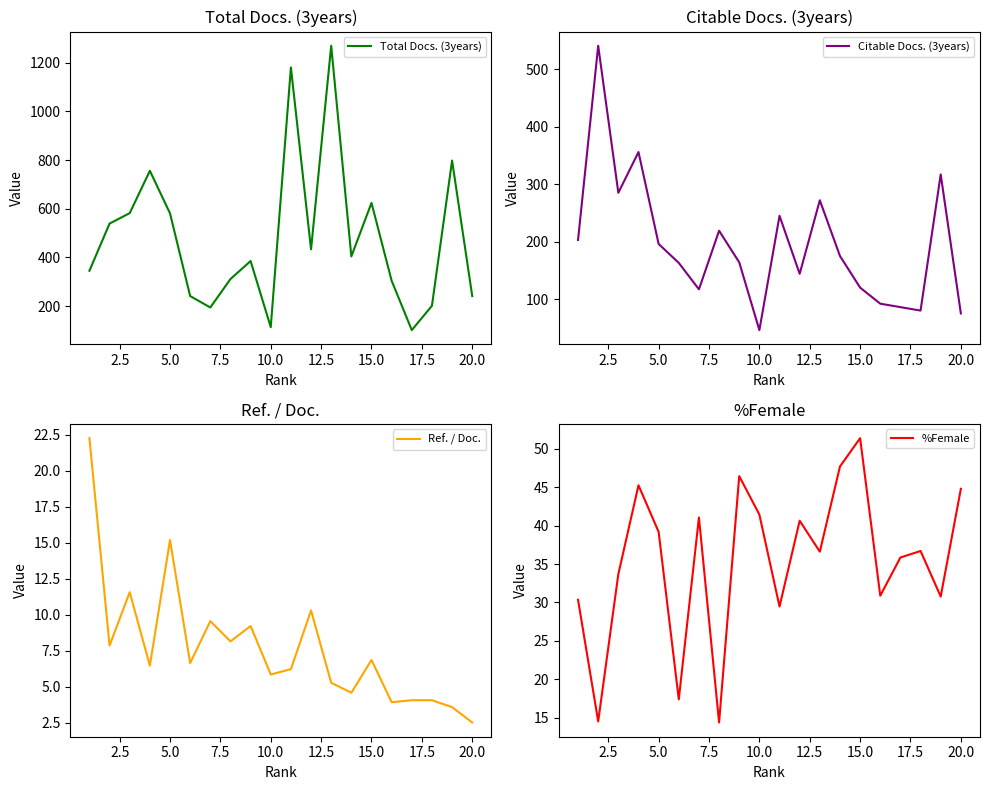

What are all the series names shown in the legend?

Total Docs. (3years), Citable Docs. (3years), Ref. / Doc., %Female